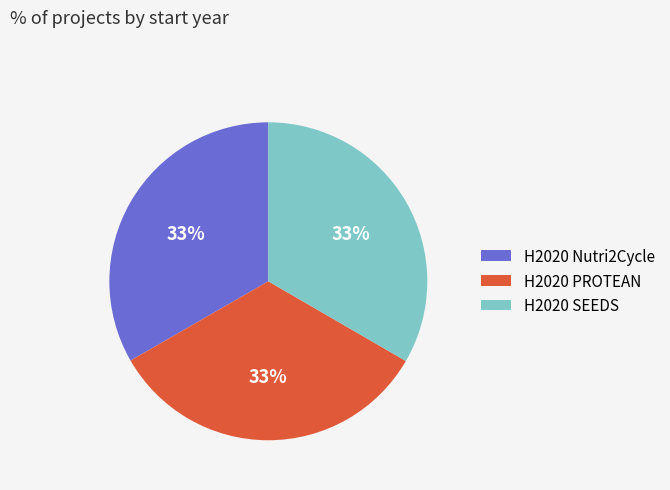

Approximately how many times larger is the value at H2020 PROTEAN compared to H2020 SEEDS?

1.0